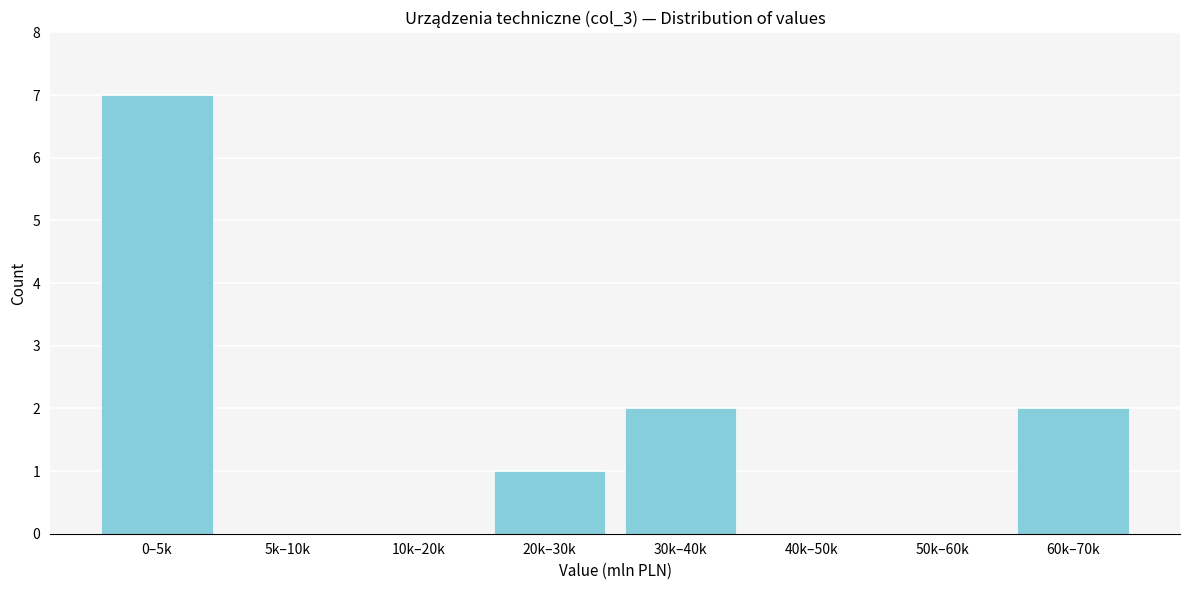

Reading left to right, what are all the values shown in this chart?

0–5k=7	5k–10k=0	10k–20k=0	20k–30k=1	30k–40k=2	40k–50k=0	50k–60k=0	60k–70k=2